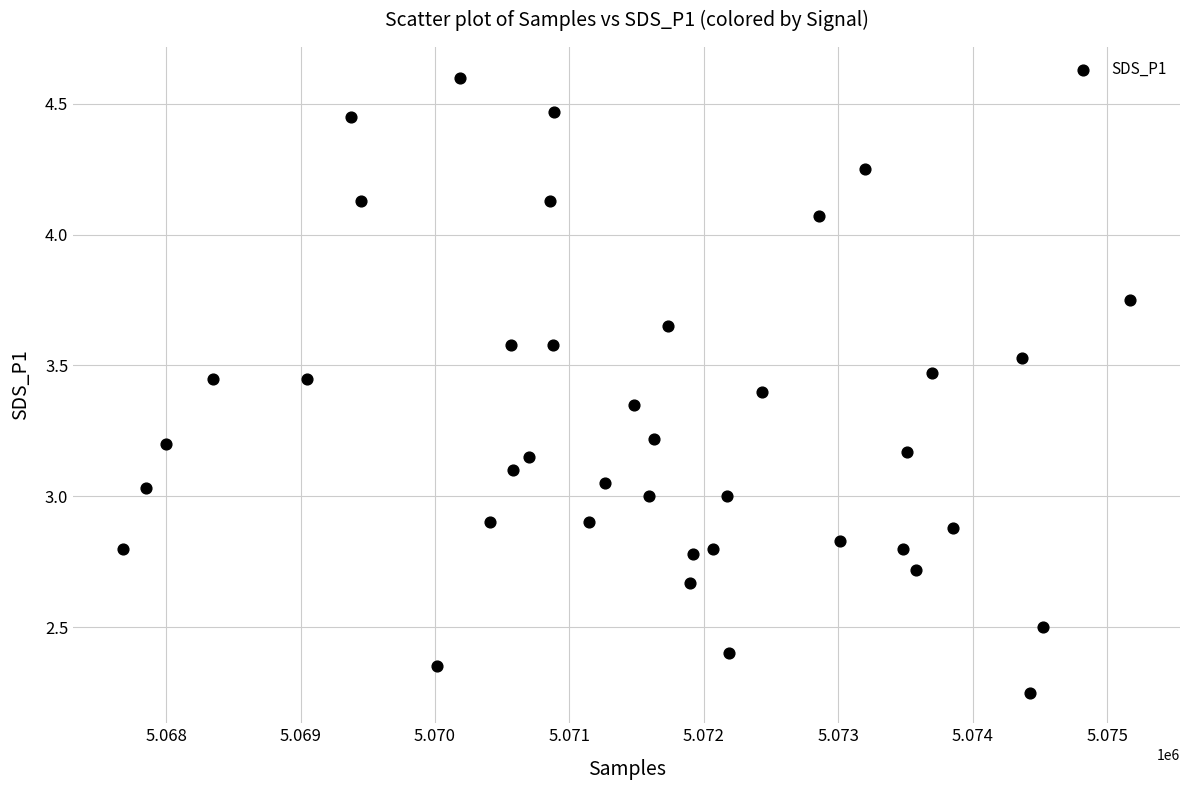

What is the range of X values (max minus min)?

7485.0